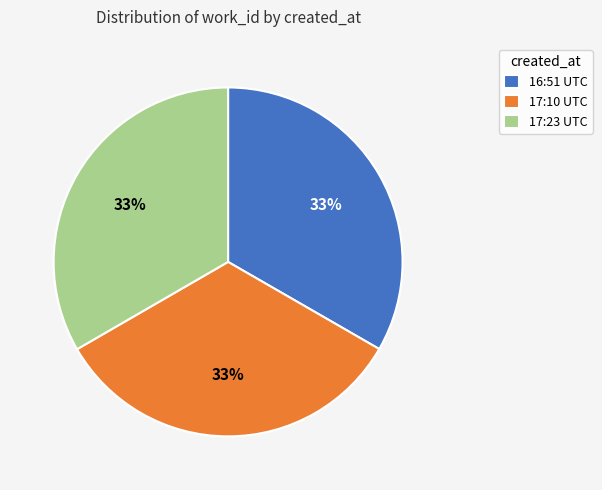

To the nearest percent, what portion does 17:10 UTC represent?

33%